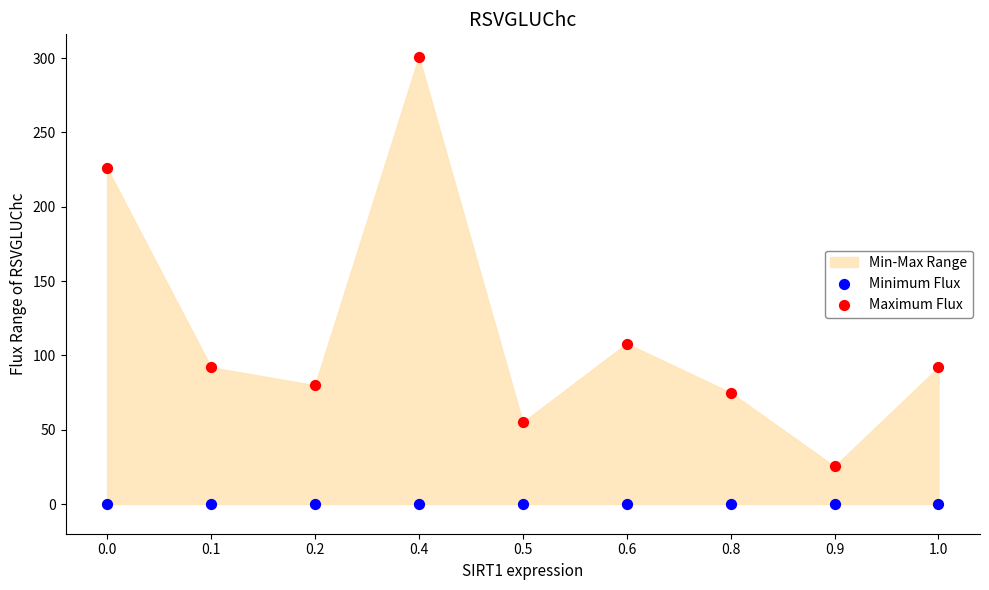

In the Maximum Flux series, what Y value is closest to 163?

108.0